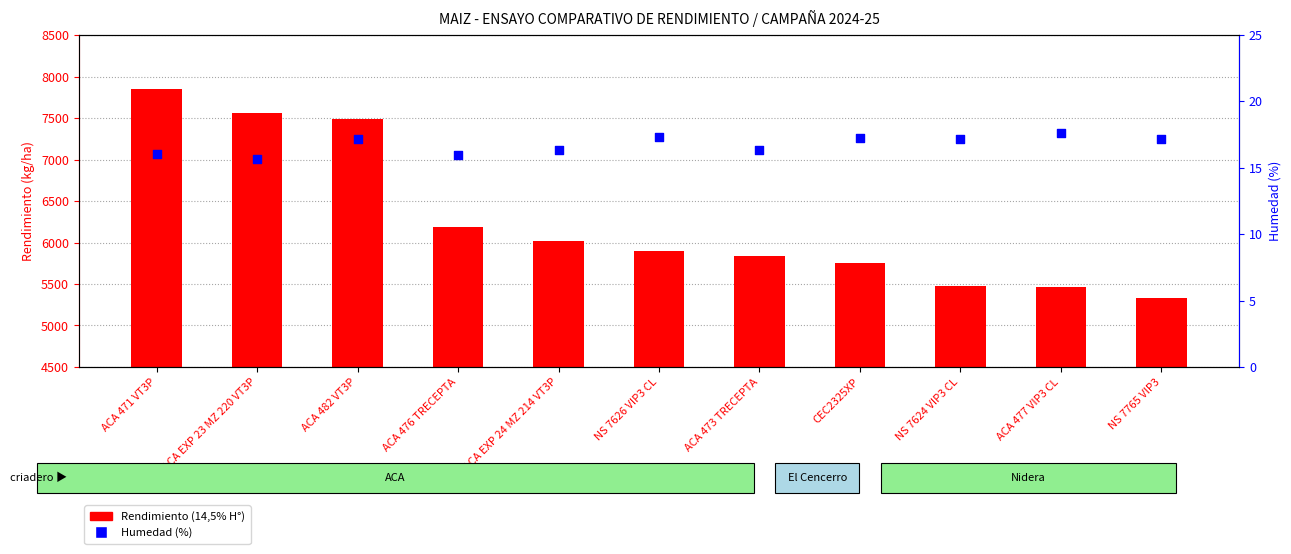

What are all the series names shown in the legend?

Rendimiento (14,5% H°), Humedad (%)